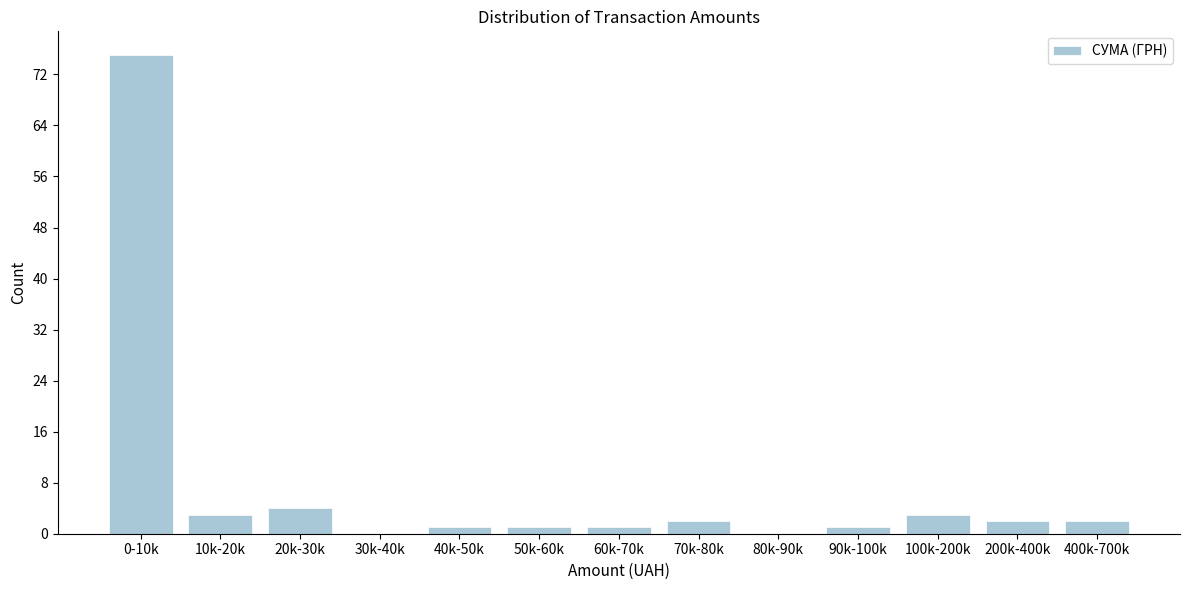

Reading right to left, list all the values displayed in this chart.

400k-700k=2	200k-400k=2	100k-200k=3	90k-100k=1	80k-90k=0	70k-80k=2	60k-70k=1	50k-60k=1	40k-50k=1	30k-40k=0	20k-30k=4	10k-20k=3	0-10k=75